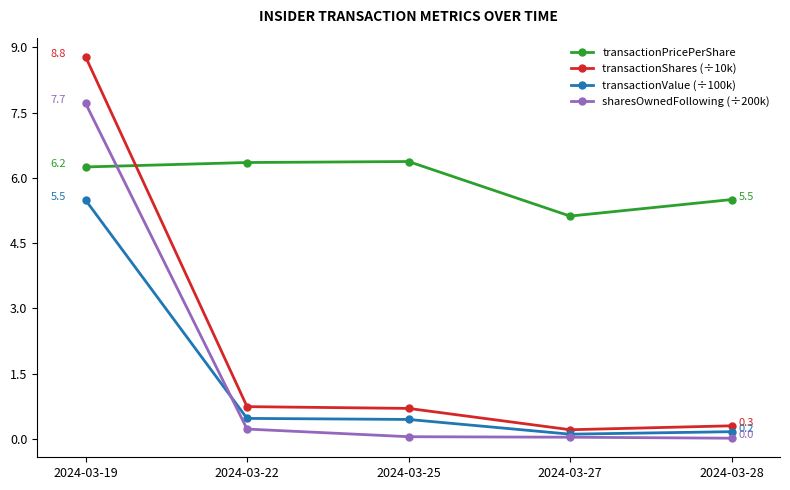

True or false: transactionShares (÷10k) and transactionValue (÷100k) cross at least once.

False